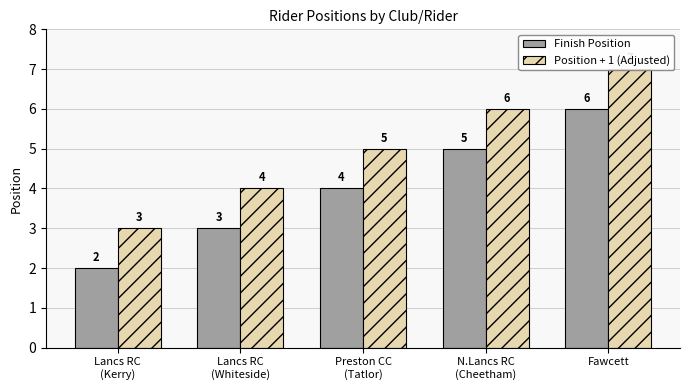

What is the label of the 3rd bar from the right?

Preston CC
(Tatlor)